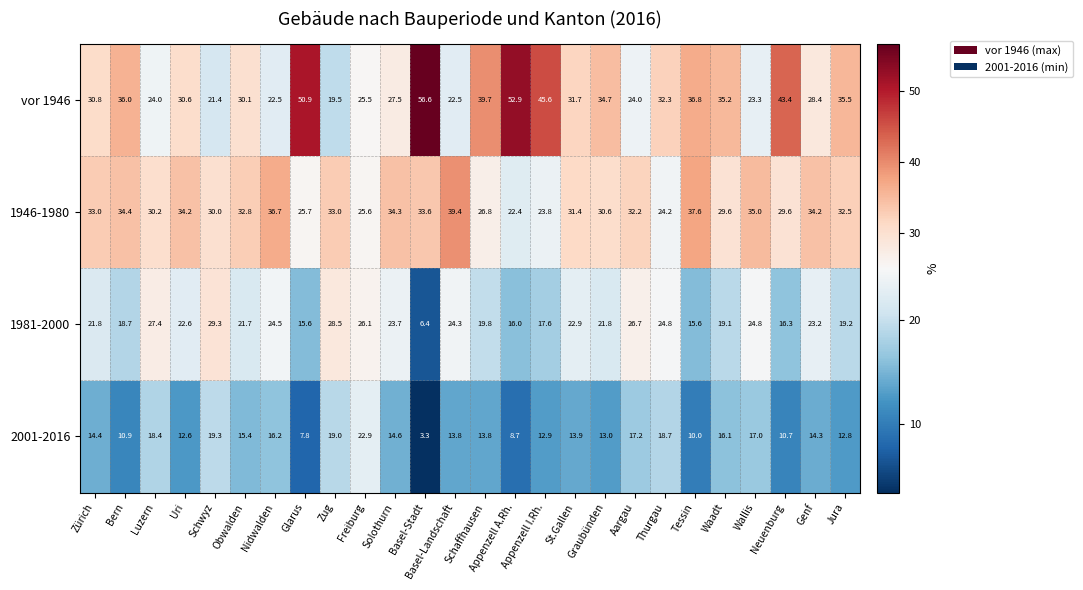

What is the approximate value of 2001-2016 at Zug?

19.0